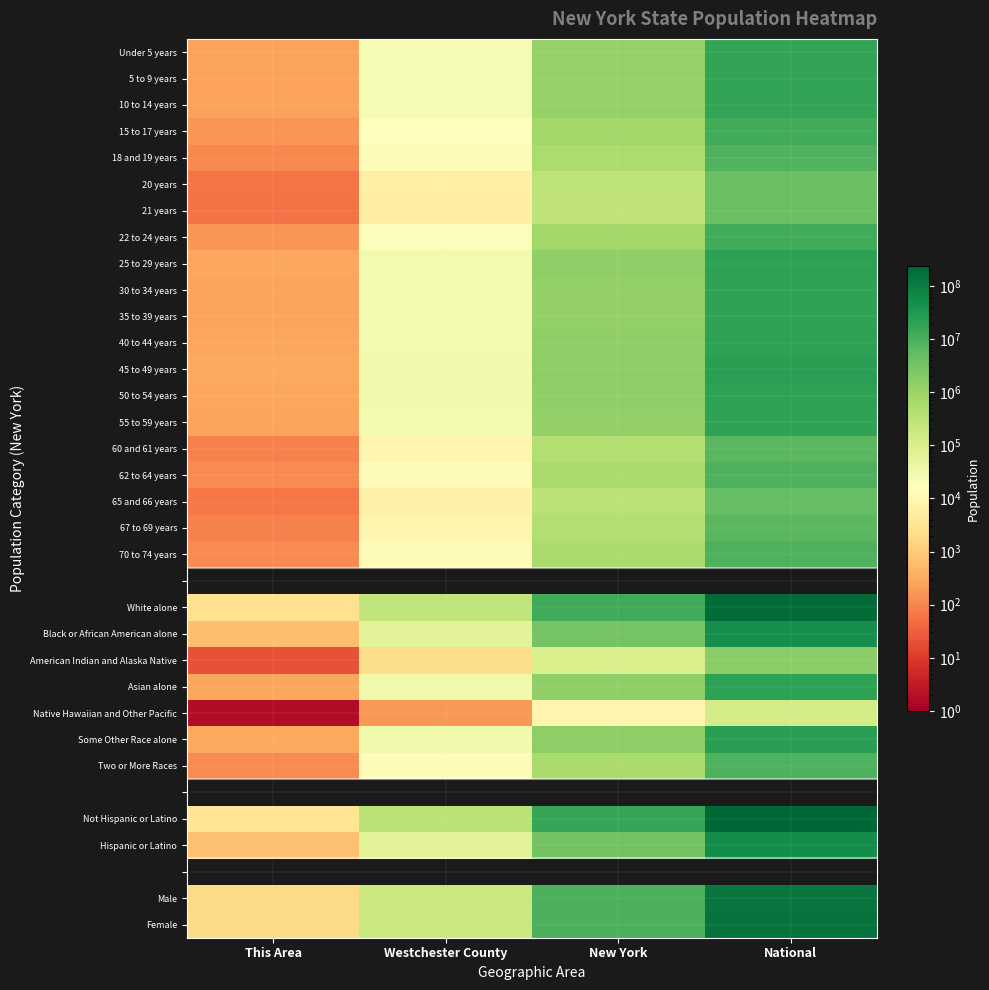

List the labels in order of 40 to 44 years value, smallest first.

This Area, Westchester County, New York, National